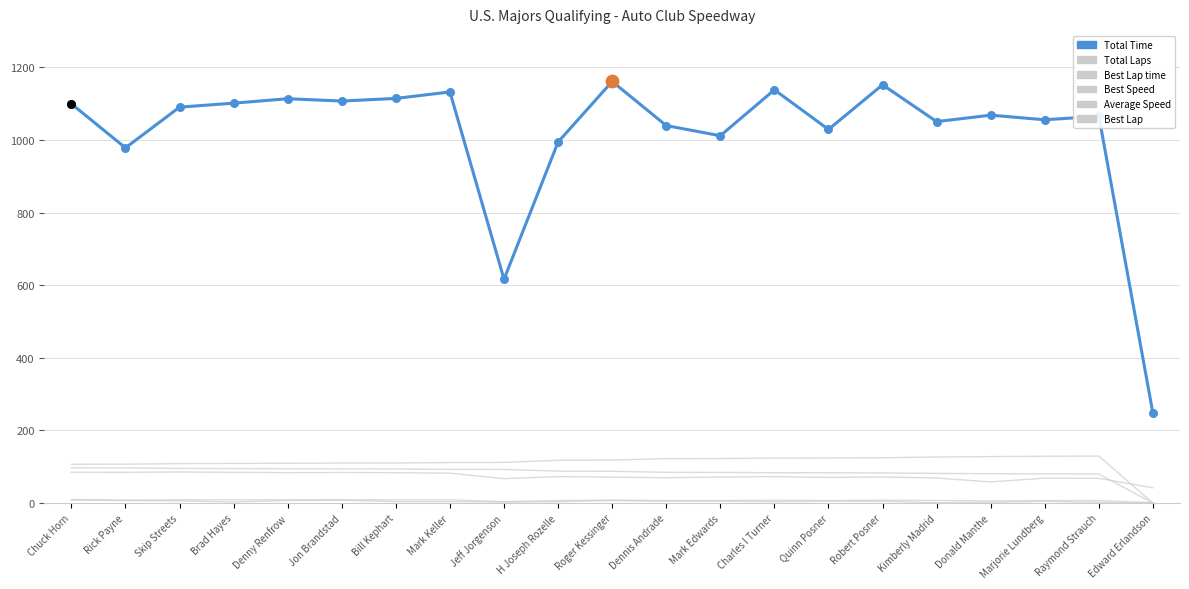

Is this an area chart (filled region under the line)?

No